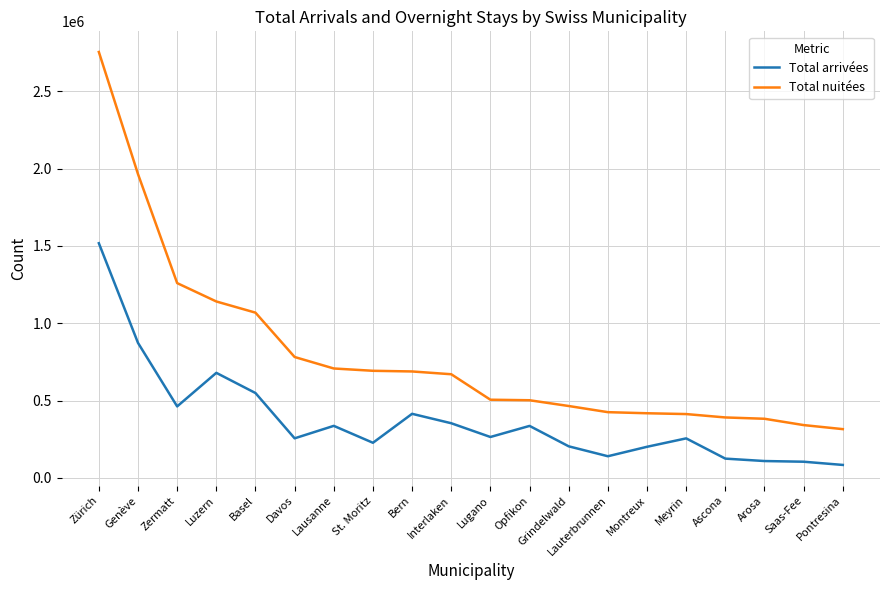

True or false: Total nuitées and Total arrivées cross at least once.

False